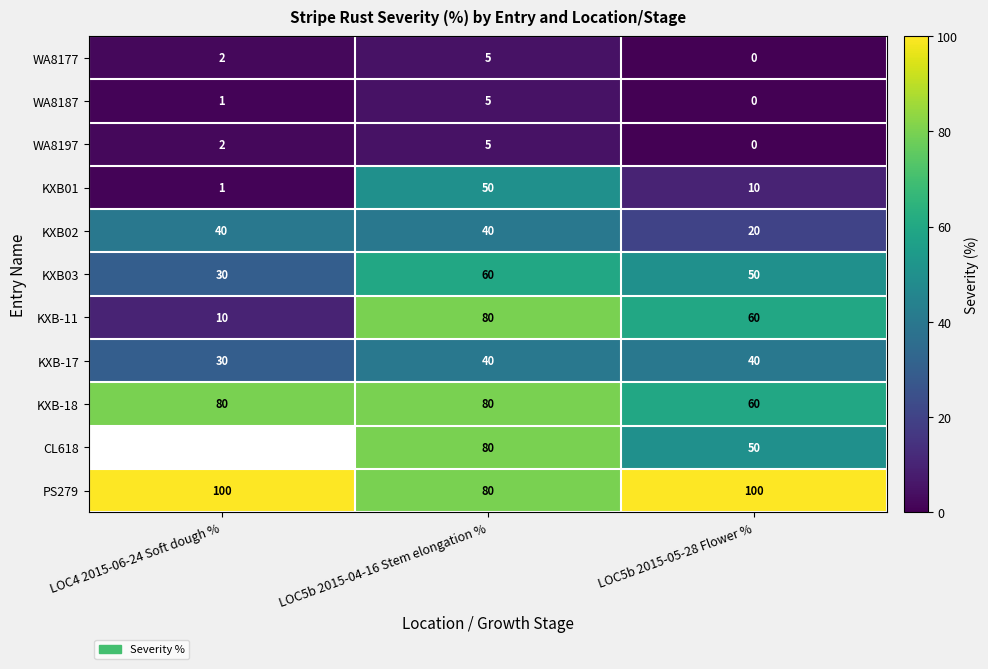

At which label does KXB03 first exceed 50?

LOC5b 2015-04-16 Stem elongation %